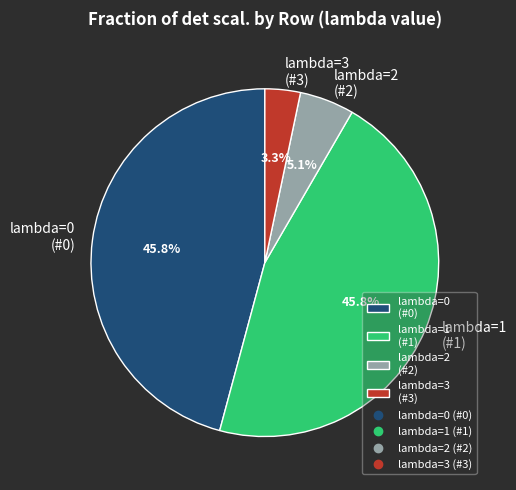

To the nearest percent, what is the average slice percentage?

25%